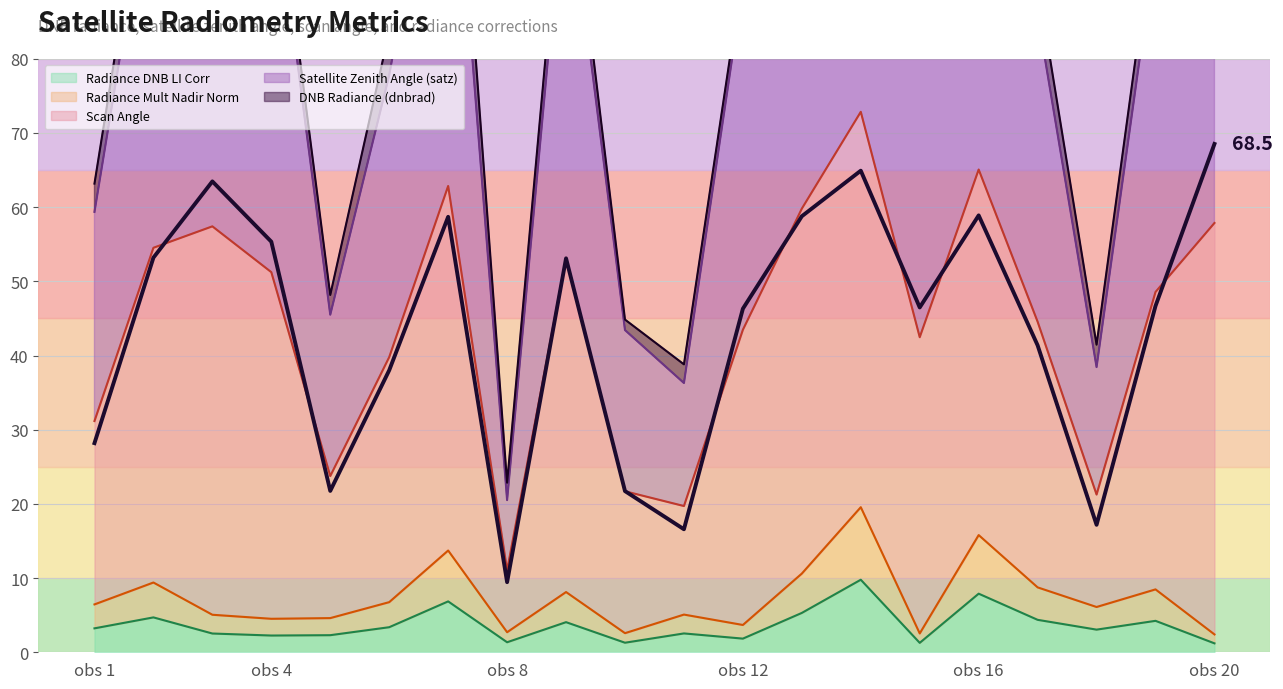

True or false: satz and rade9_dnb_licorr intersect in this chart.

False